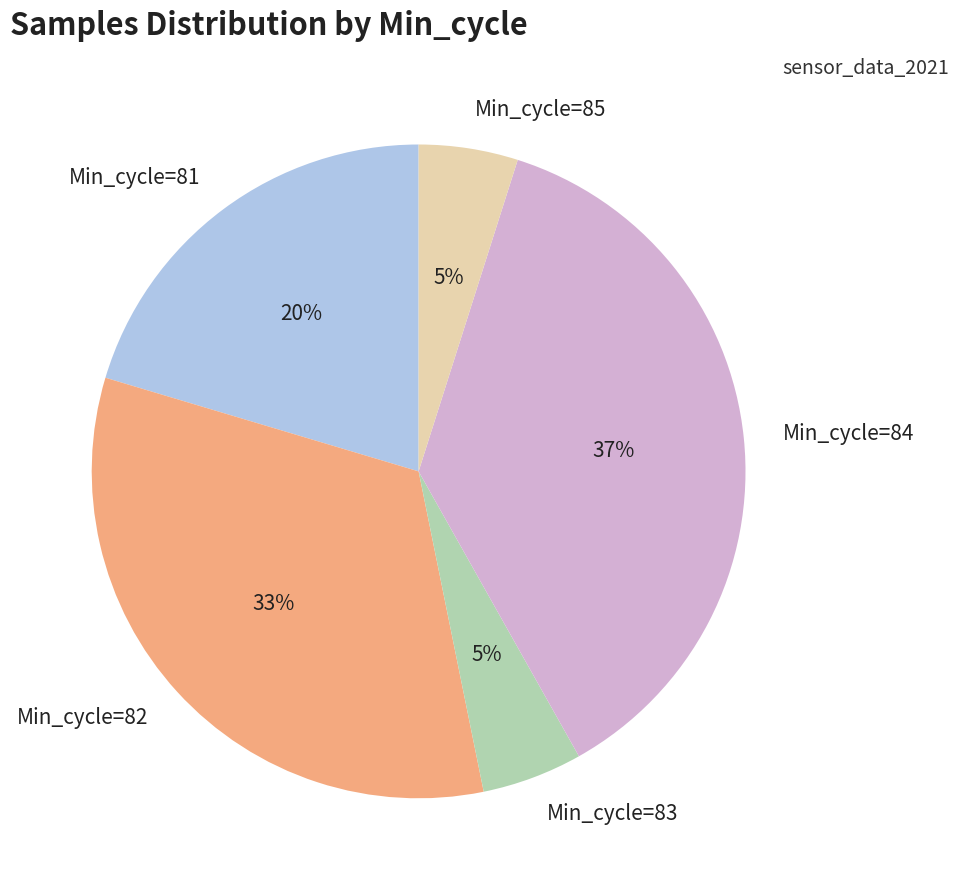

To the nearest percent, what portion does Min_cycle=82 represent?

33%